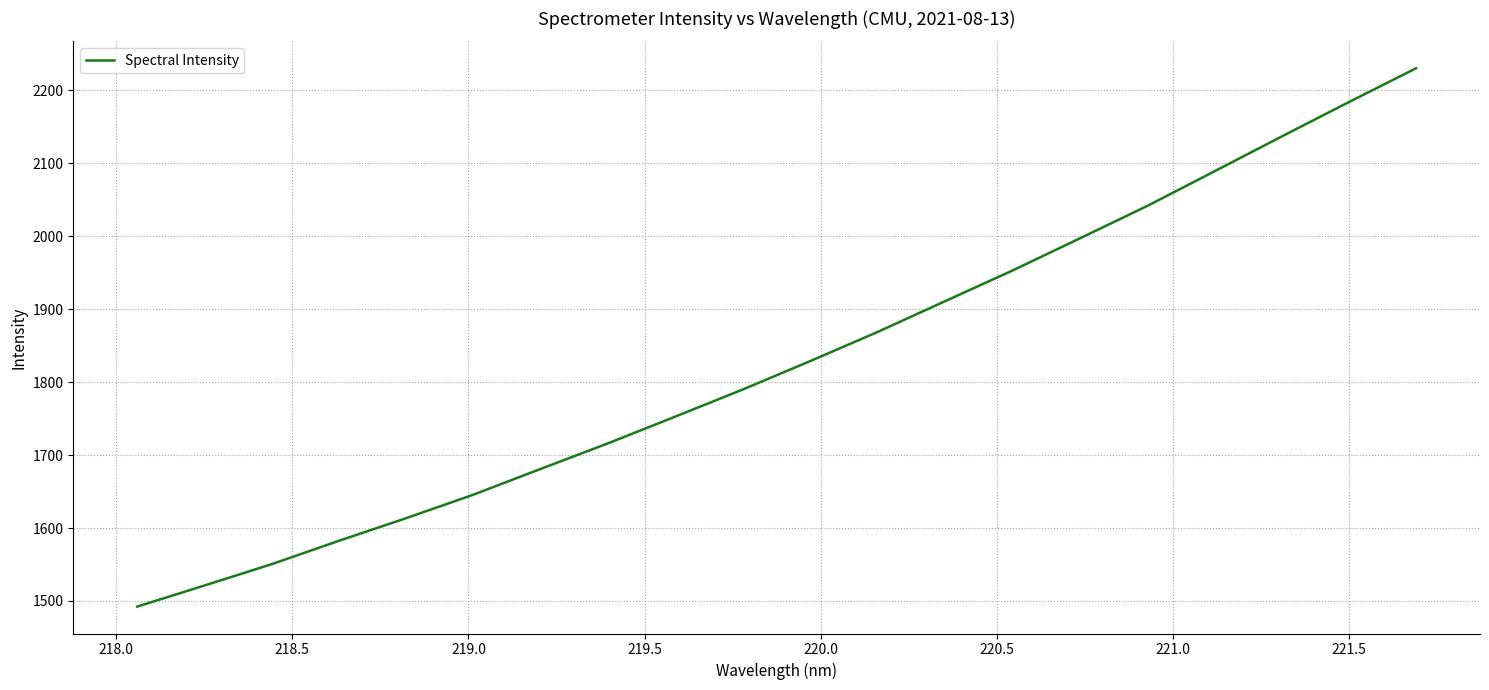

What is the difference between the maximum and second lowest values?

708.8